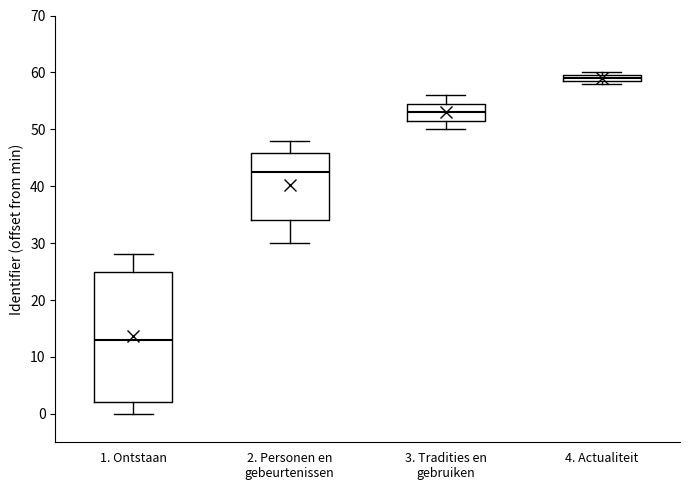

Where does the median line of the box for 2. Personen en gebeurtenissen sit on the y-axis? The values are not printed on the chart, so give them approximately, as read against the axis.

43